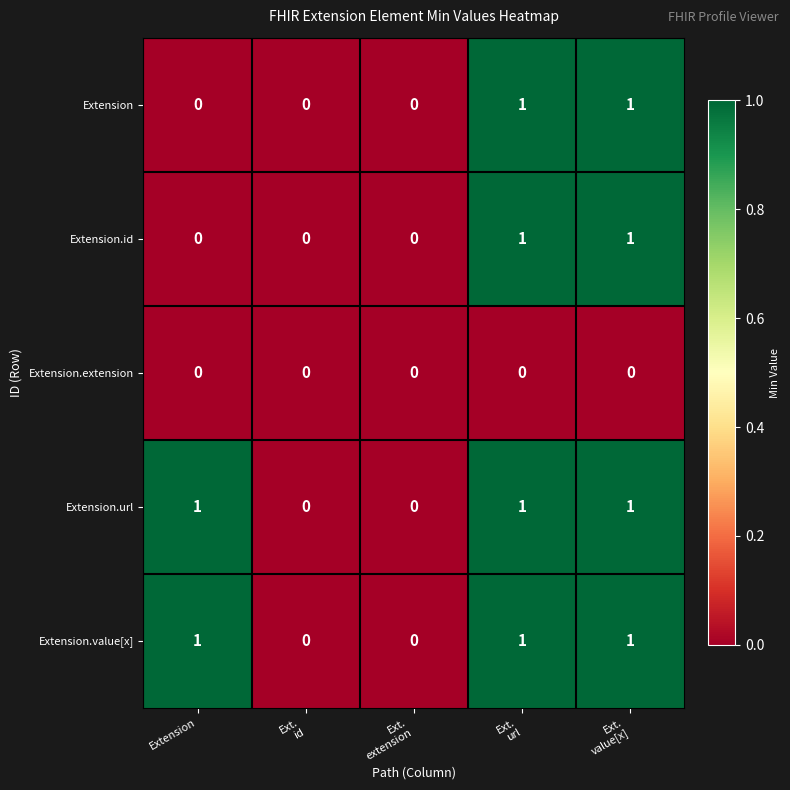

Count the Extension values in the range 0 to 1.

5